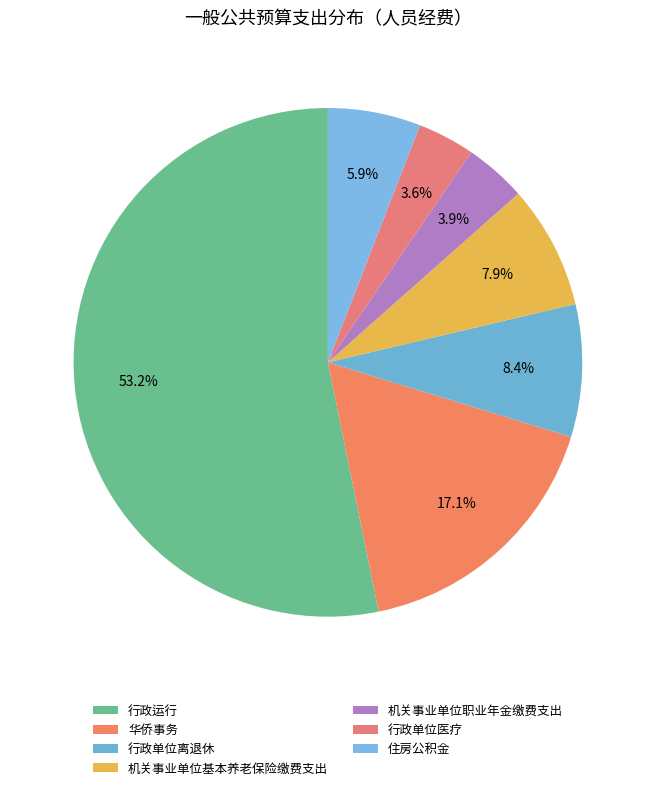

To the nearest percent, what portion does 华侨事务 represent?

17%